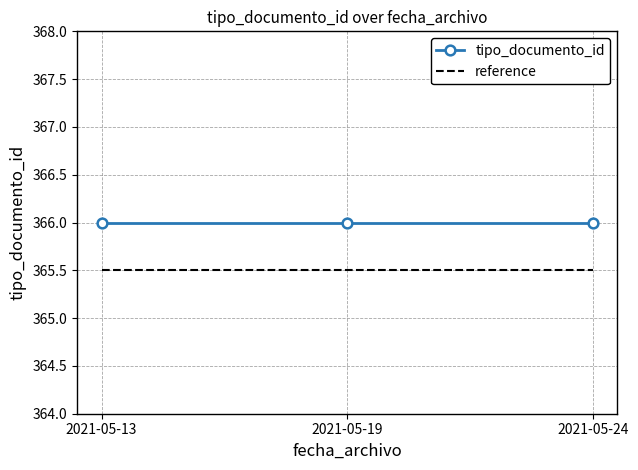

Reading right to left, extract all data points from this chart.

tipo_documento_id: 2021-05-24=366.0	2021-05-19=366.0	2021-05-13=366.0
reference: 2021-05-24=365.5	2021-05-19=365.5	2021-05-13=365.5